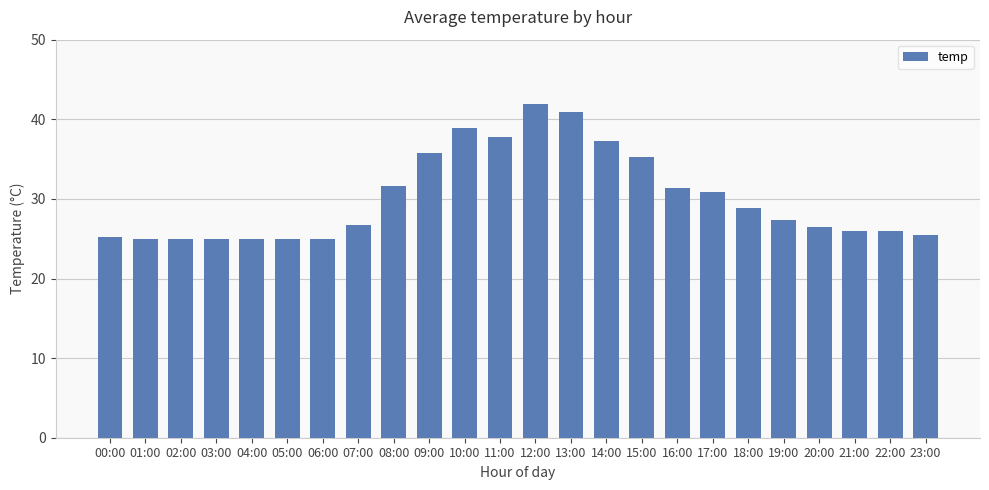

What is the greatest value displayed?

41.9